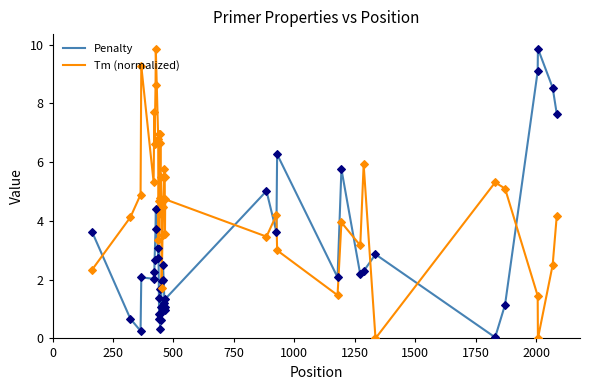

Which series has the largest total across all categories?

Tm (normalized)